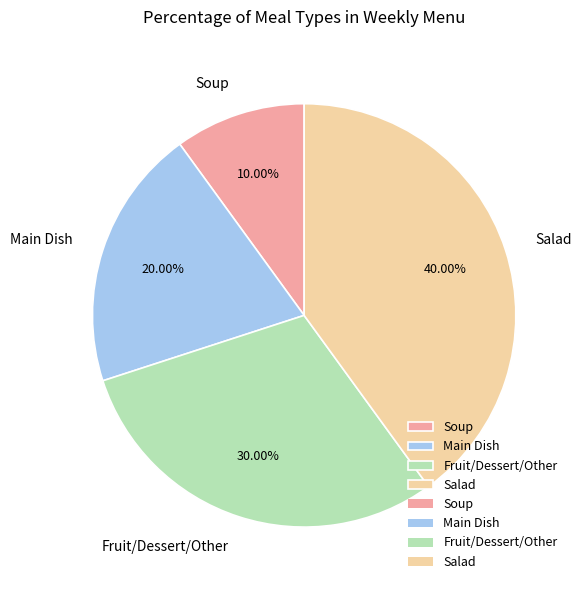

What percentage do Main Dish and Soup together represent?

30.0%